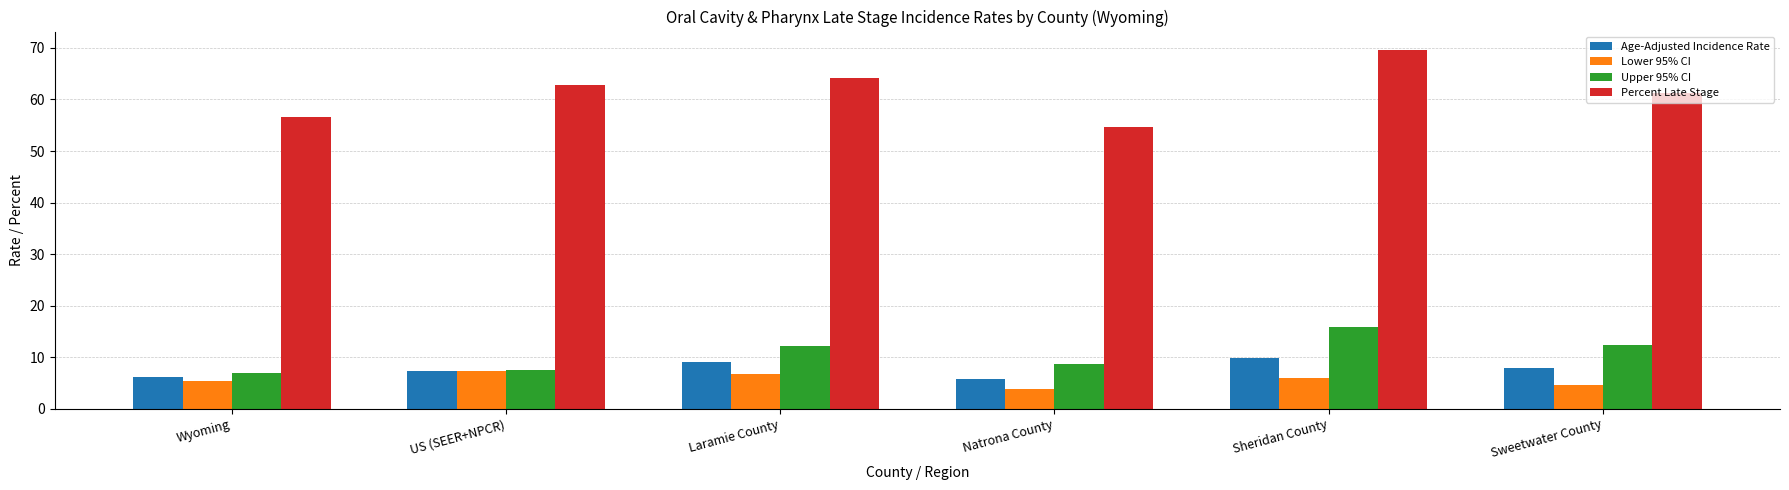

What are all the series names shown in the legend?

Age-Adjusted Incidence Rate, Lower 95% CI, Upper 95% CI, Percent Late Stage